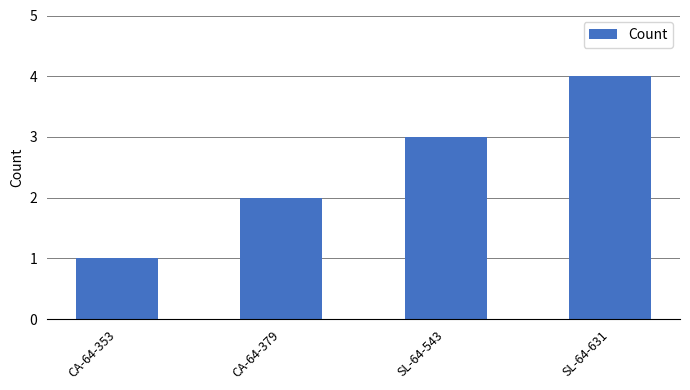

What is the approximate value at SL-64-631?

4